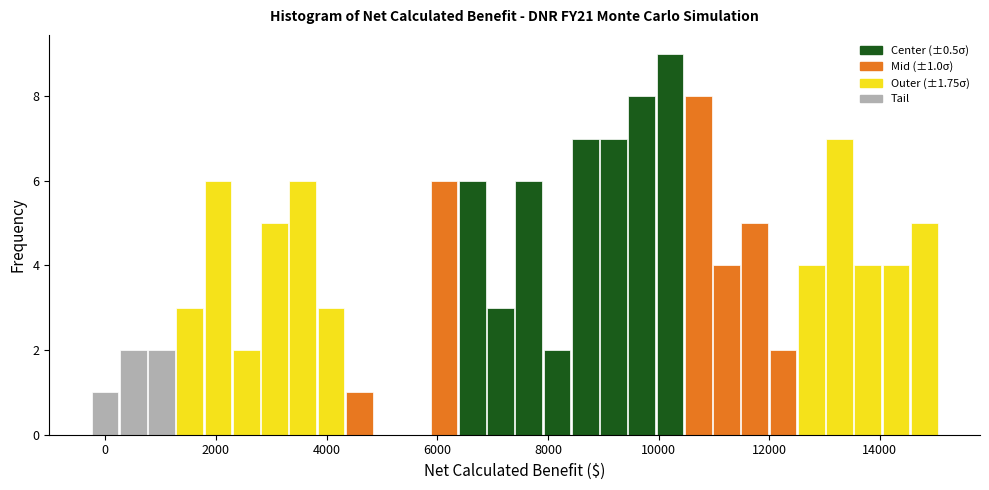

Read against the x-axis, roughly where is the centre of the tallest bar?

10200